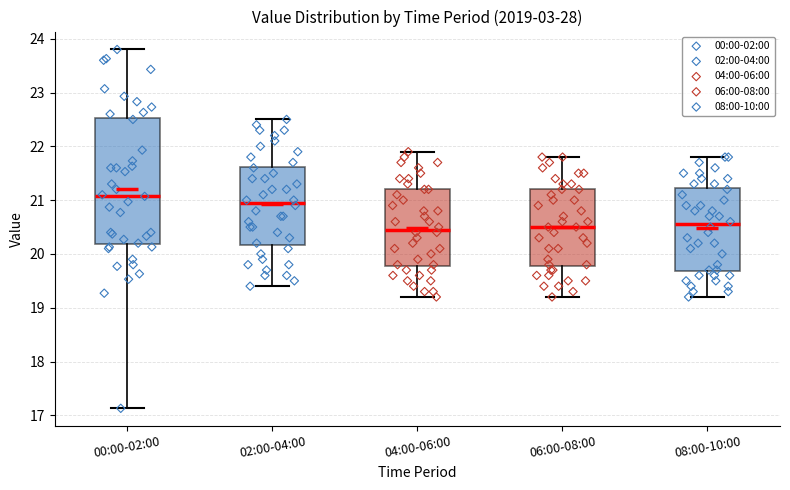

Where does the lower whisker of the box for 00:00-02:00 end on the y-axis? The values are not printed on the chart, so give them approximately, as read against the axis.

17.1